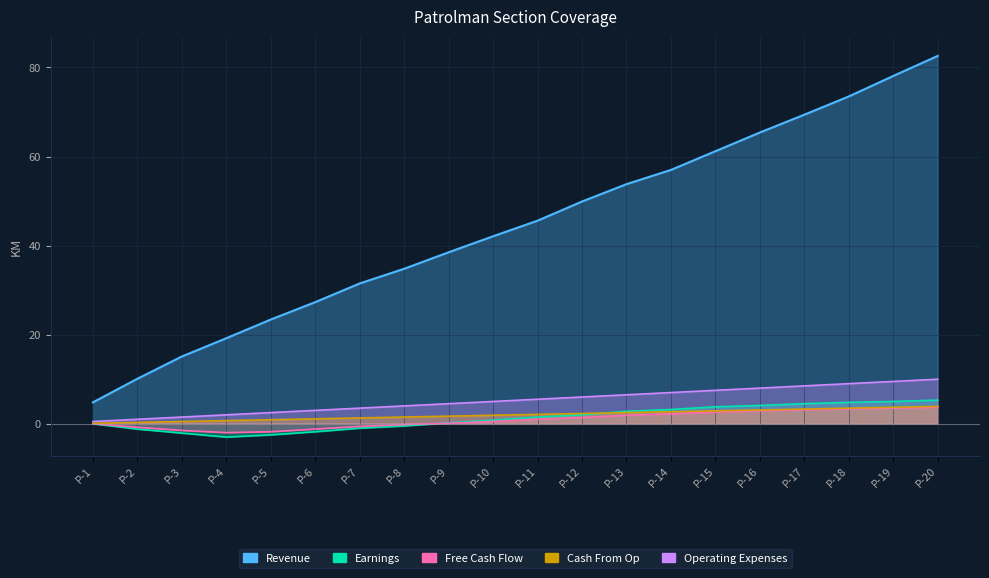

How many data points does each series have?

20